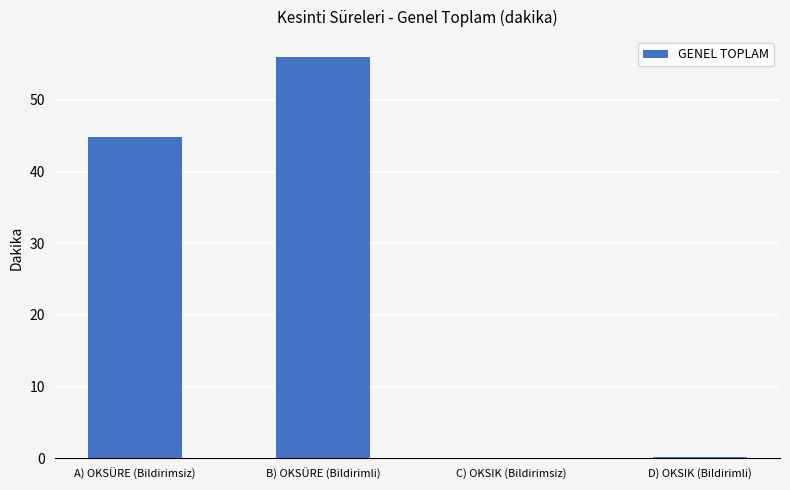

Count the number of data series in this chart.

1